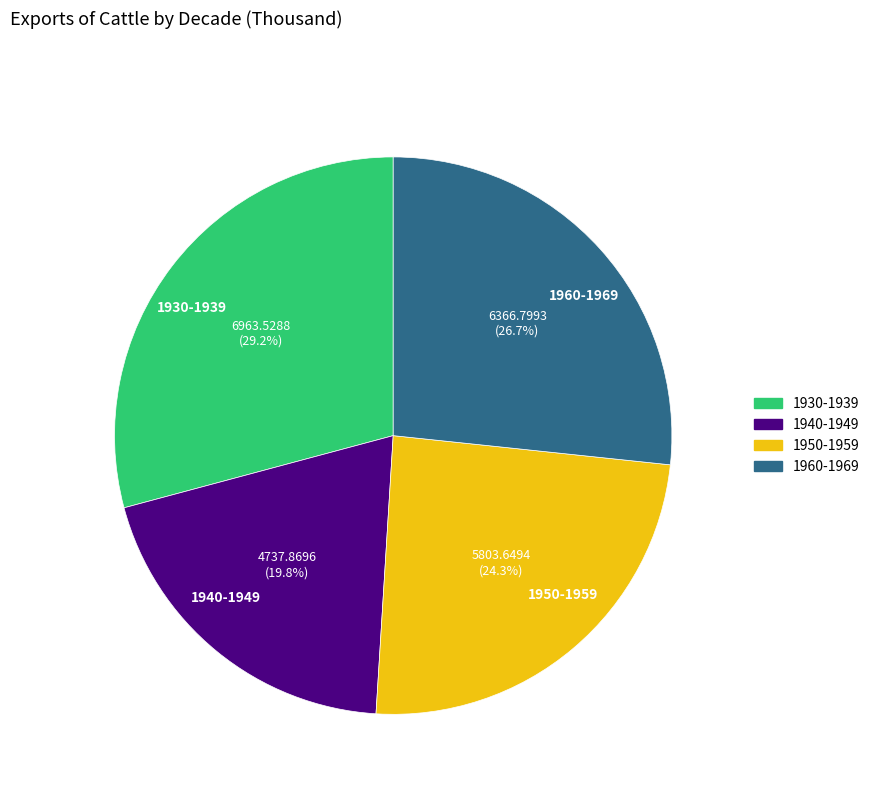

Approximately how many times larger is the value at 1930-1939 compared to 1960-1969?

1.1